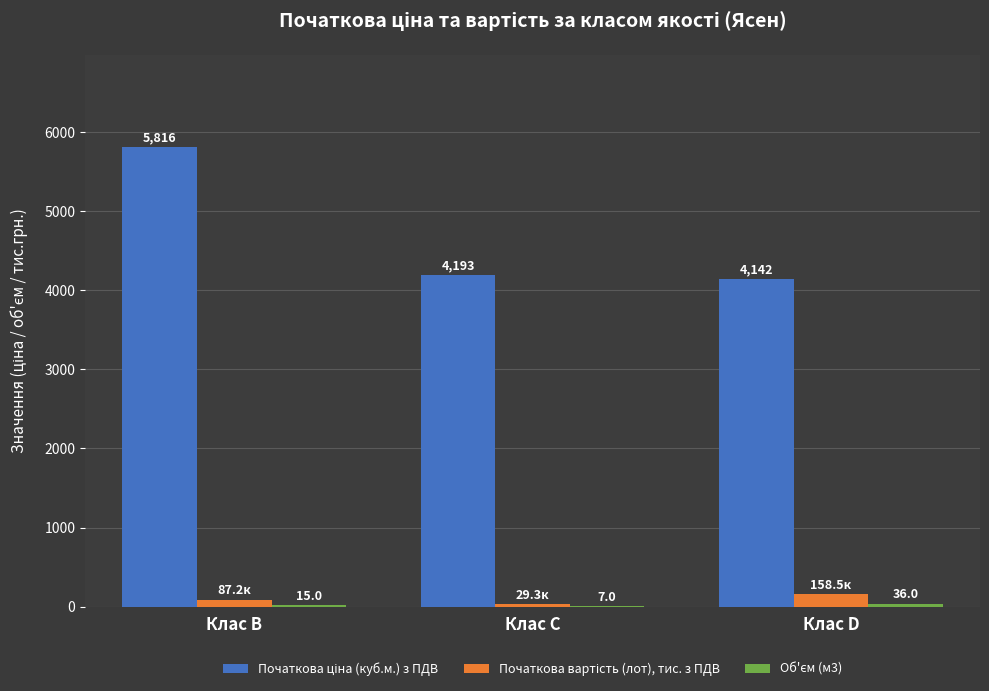

What is the maximum value shown in the chart?

5816.3